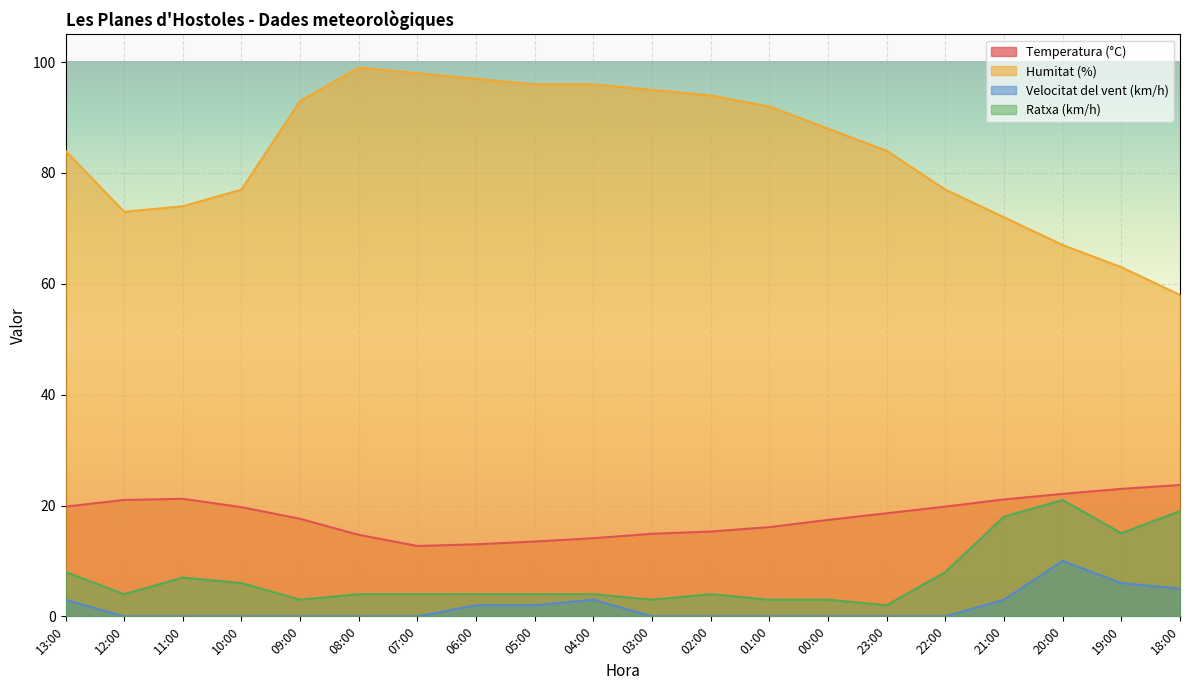

What is the label of the 9th point from the left?

05:00